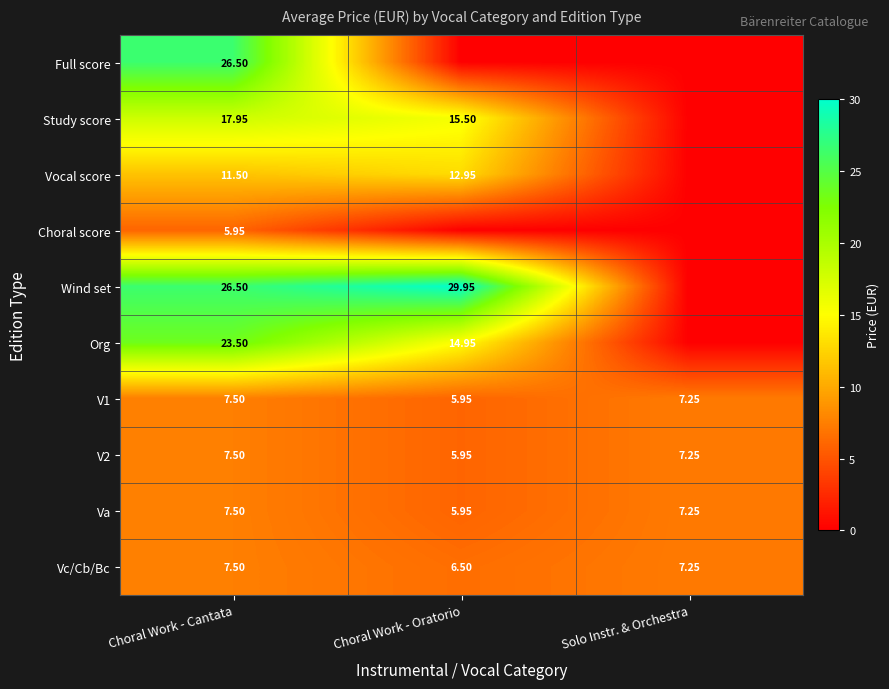

Is the value of Org at Choral Work - Oratorio greater than the value of Vc/Cb/Bc at Solo Instr. & Orchestra?

Yes